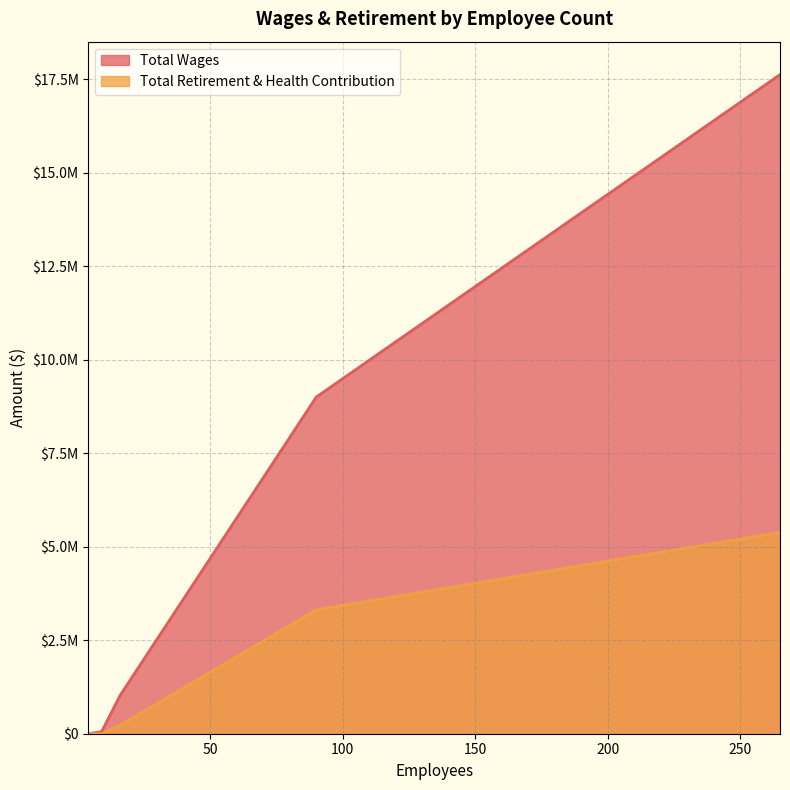

At which category does the chart reach its peak across all series?

265